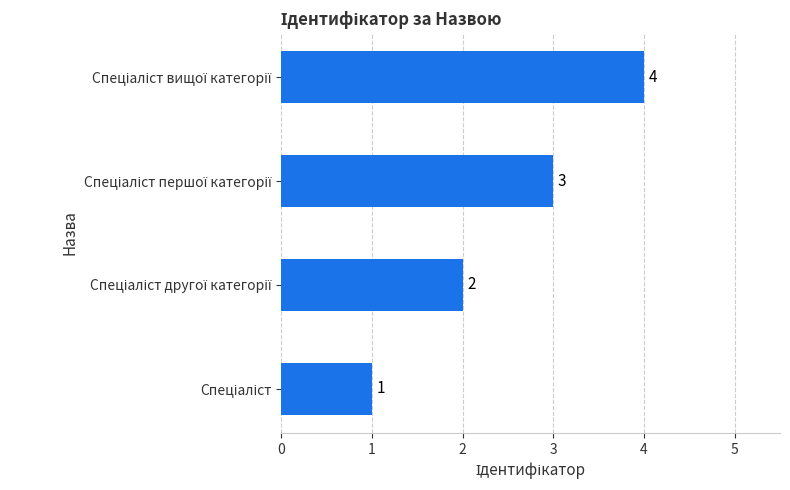

Are the bars horizontal?

Yes